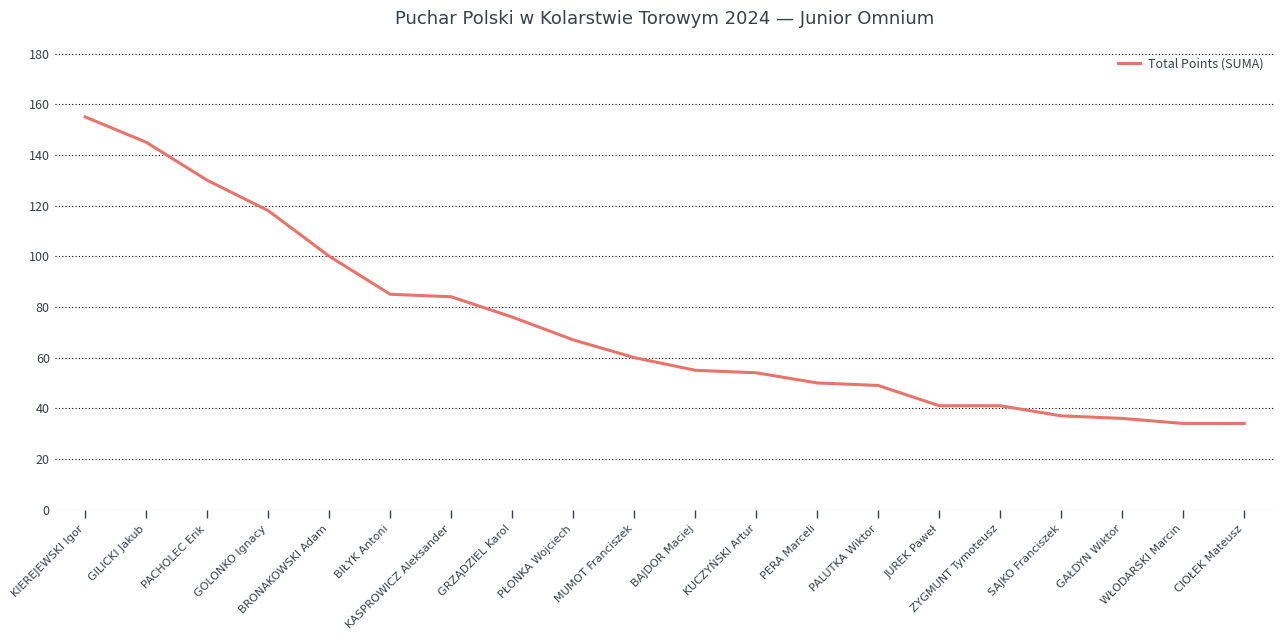

What is the difference between the maximum and minimum values?

121